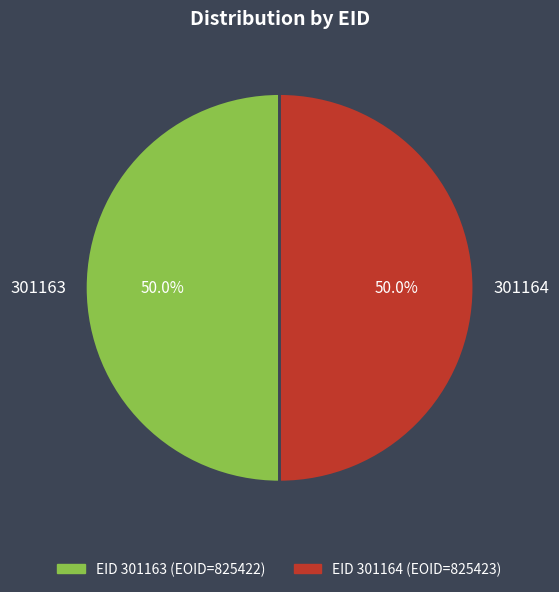

What is the ratio of the value at 301163 to the value at 301164?

1.0